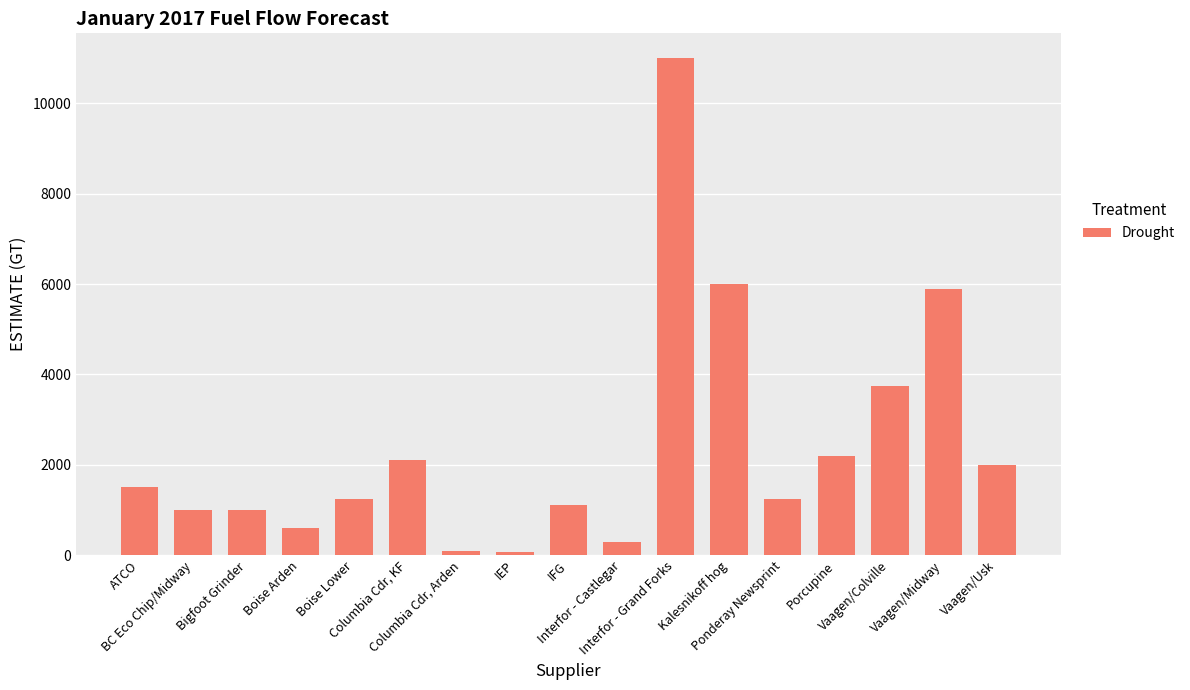

True or false: the data shows 1560 at BC Eco Chip/Midway.

False